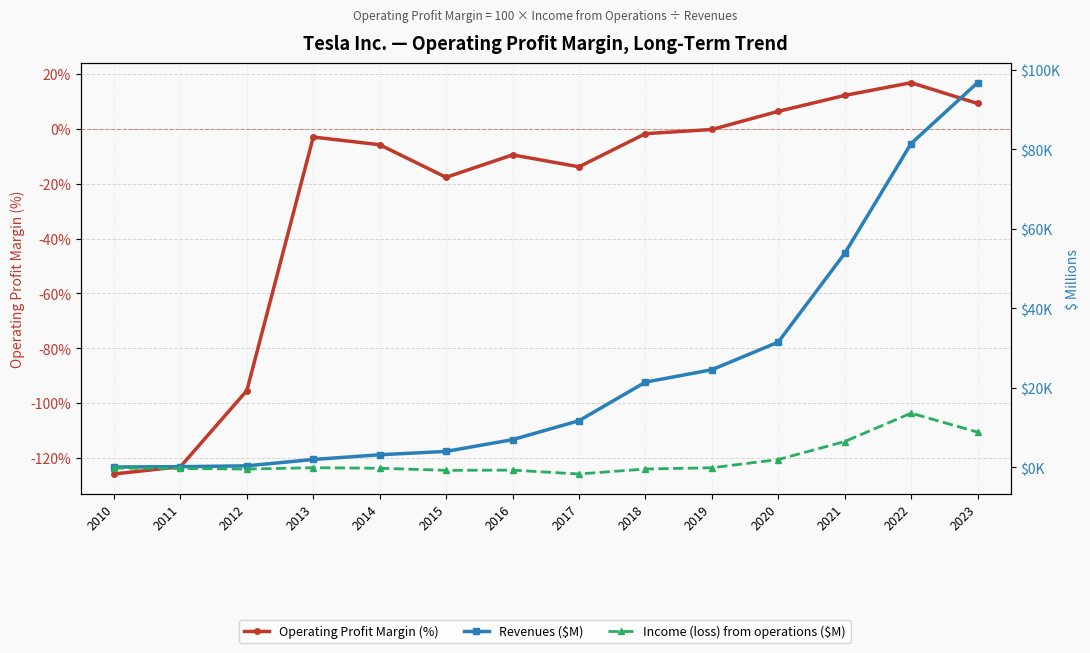

True or false: Revenues ($M) and Income (loss) from operations ($M) cross at least once.

False